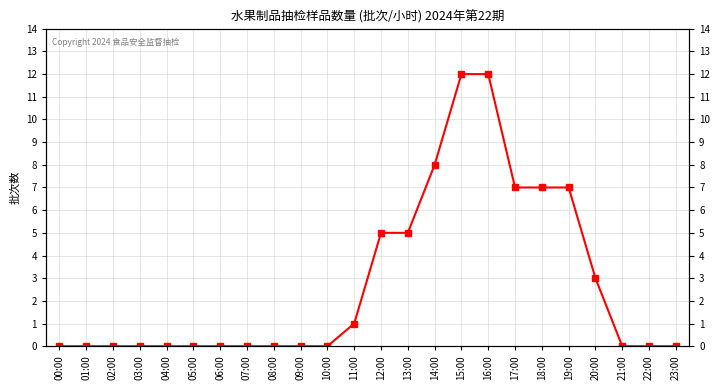

At which category does the chart reach its minimum across all series?

00:00